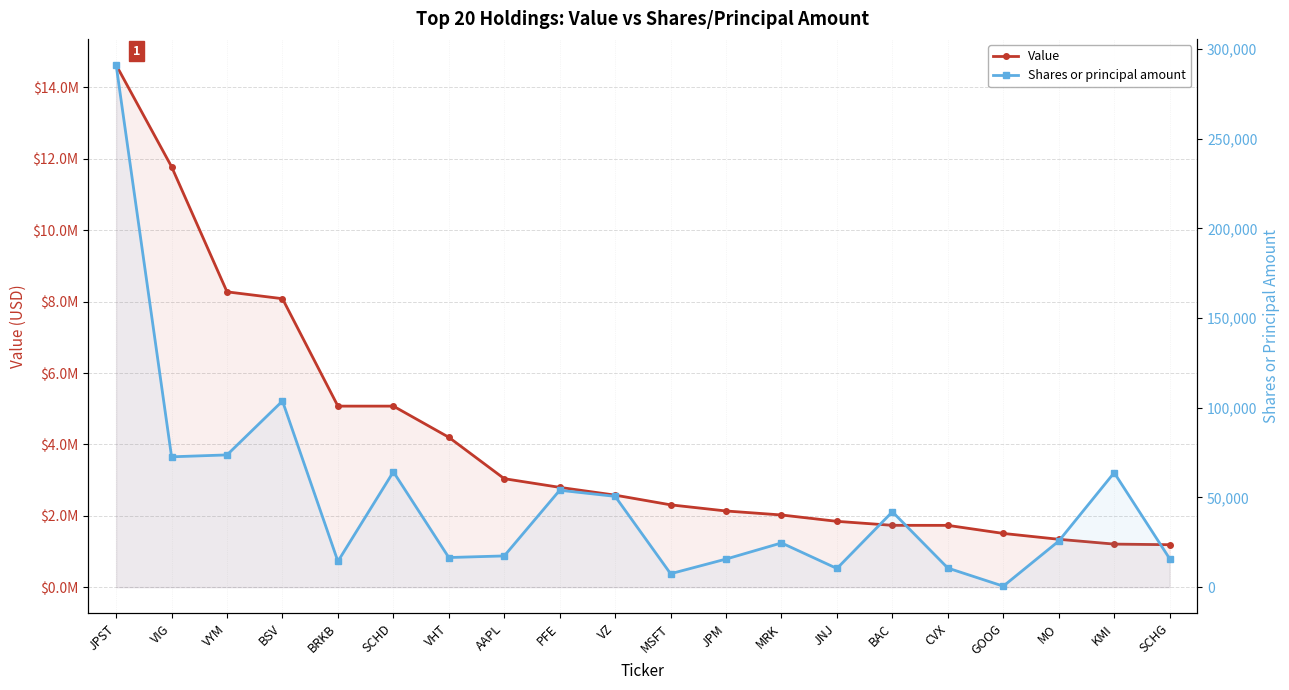

How many interior local peaks does the Shares or principal amount series have?

6